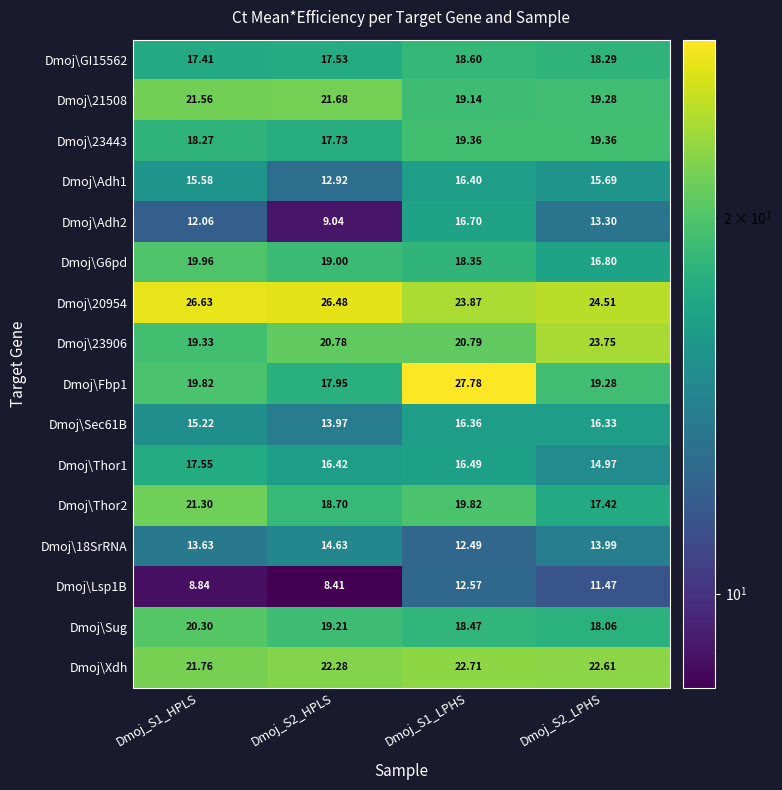

Is the value of Dmoj\Adh2 at Dmoj_S1_HPLS greater than the value of Dmoj\Thor1 at Dmoj_S1_HPLS?

No